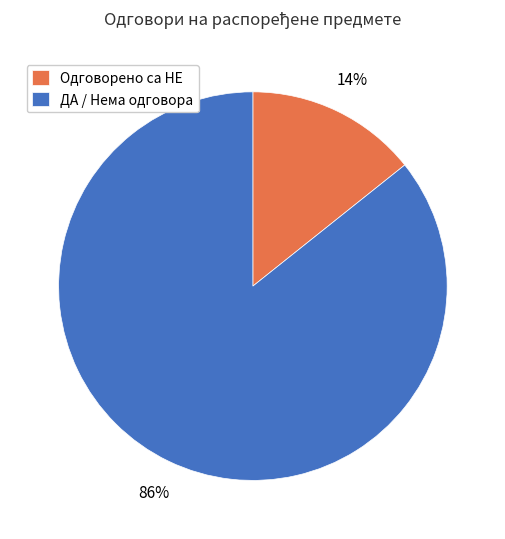

To the nearest percent, what is the combined percentage of ДА / Нема одговора and Одговорено са НЕ?

100%